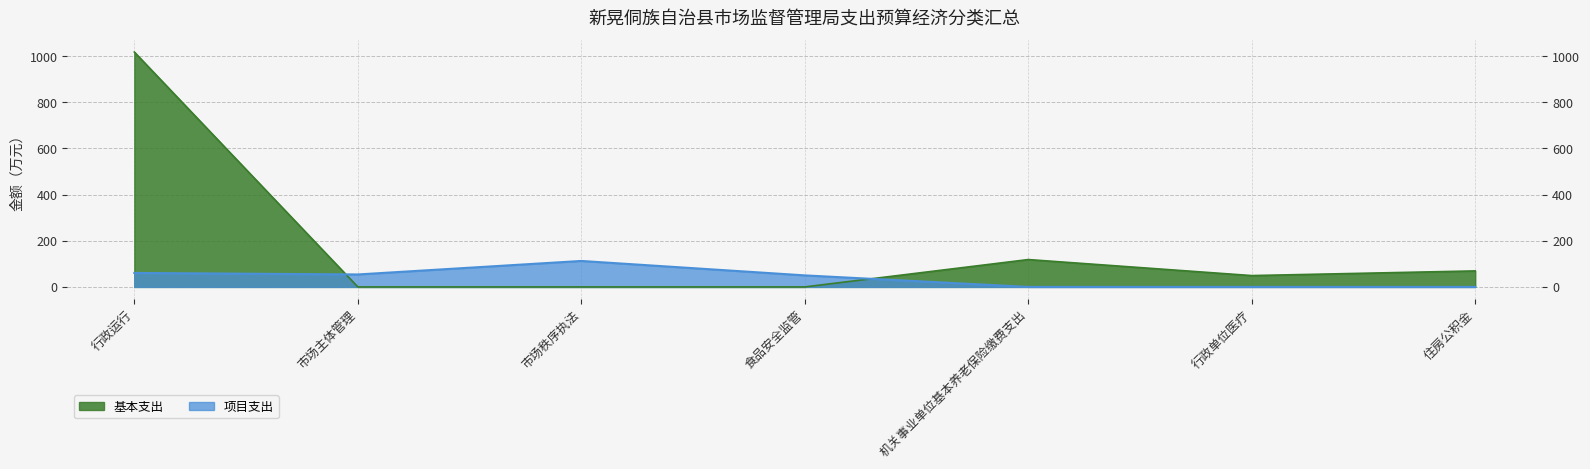

Is it true that 基本支出 equals 1571.7 at 行政运行?

False